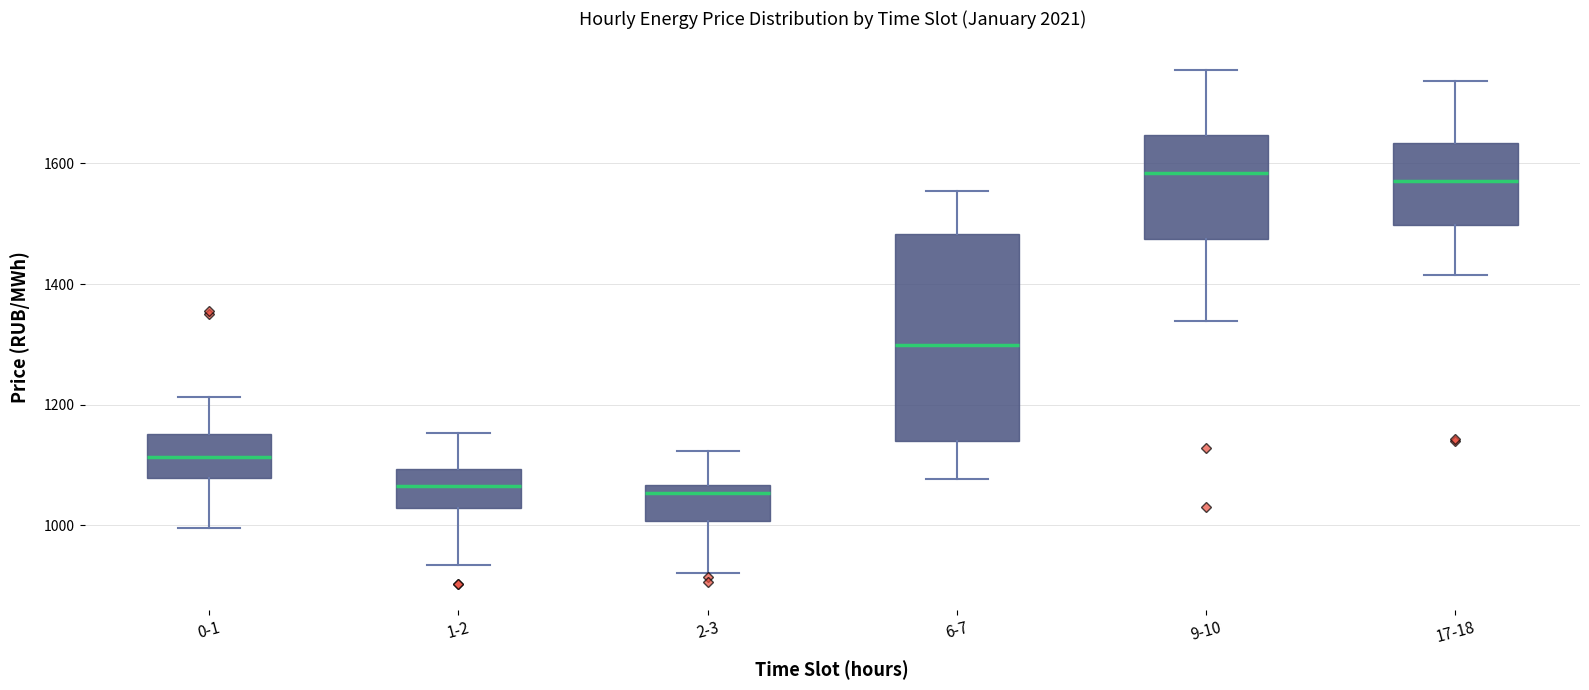

Reading left to right, transcribe this box plot: for each box, give where its median line is, the range the box spans, and where its two whiskers end, as read against the y-axis. The values are not printed on the chart, so give them approximately, as read against the axis.

0-1: median 1120, box 1080 to 1160, whiskers 1000 to 1220
1-2: median 1060, box 1020 to 1100, whiskers 940 to 1160
2-3: median 1060 (just below the box's upper edge), box 1000 to 1060, whiskers 920 to 1120
6-7: median 1300, box 1140 to 1480, whiskers 1080 to 1560
9-10: median 1580, box 1480 to 1640, whiskers 1340 to 1760
17-18: median 1580, box 1500 to 1640, whiskers 1420 to 1740